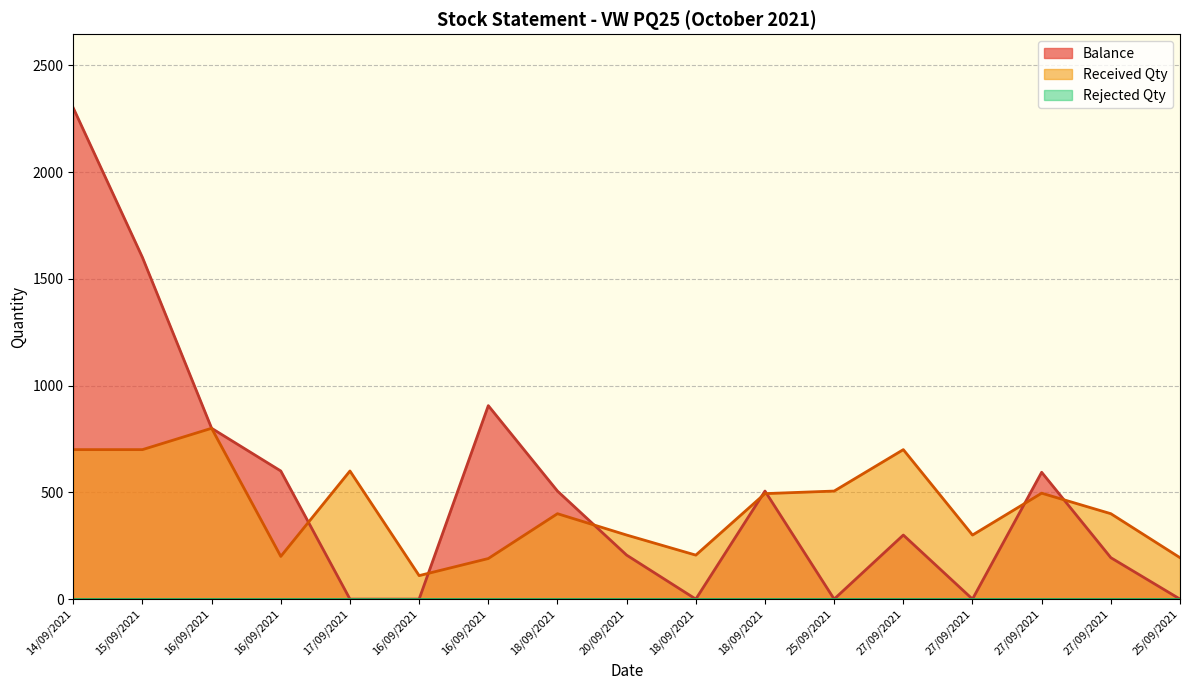

Does the chart display data point markers on the line(s)?

No